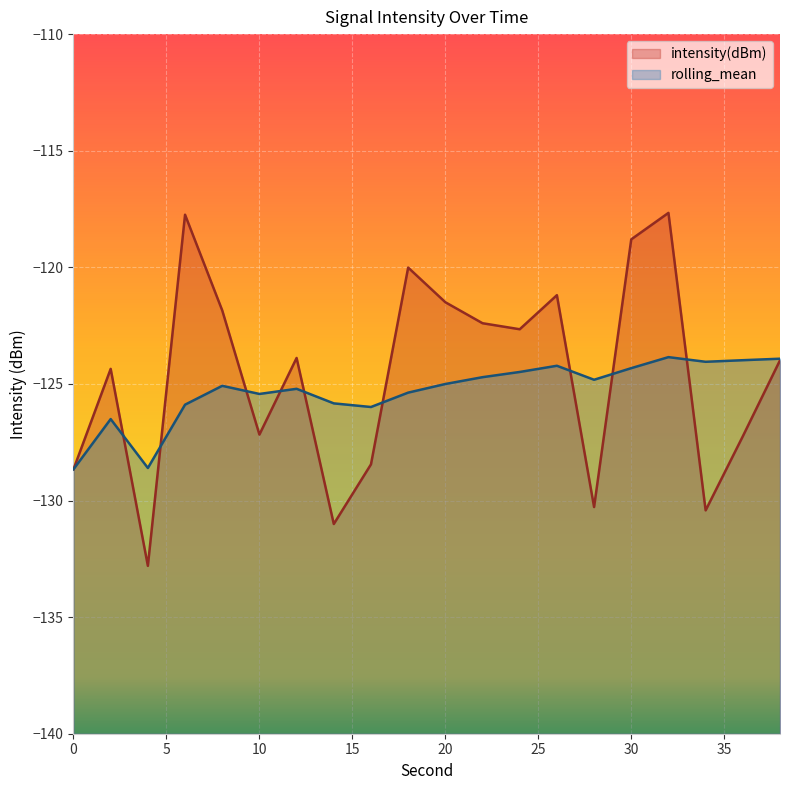

How many distinct data groups are displayed?

2